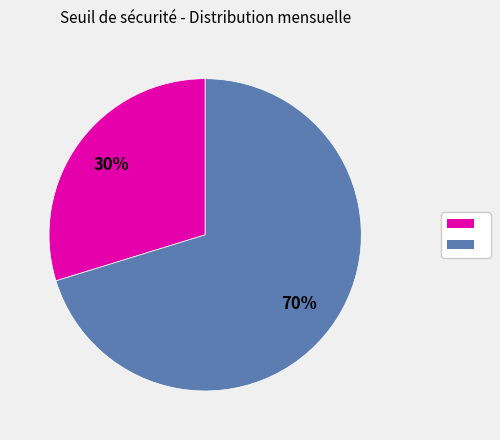

How many segments does this pie chart have?

2